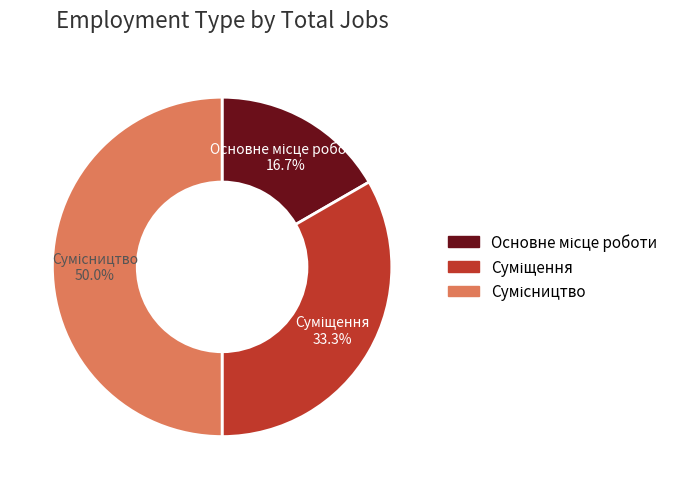

To the nearest percent, what portion does Суміщення represent?

33%